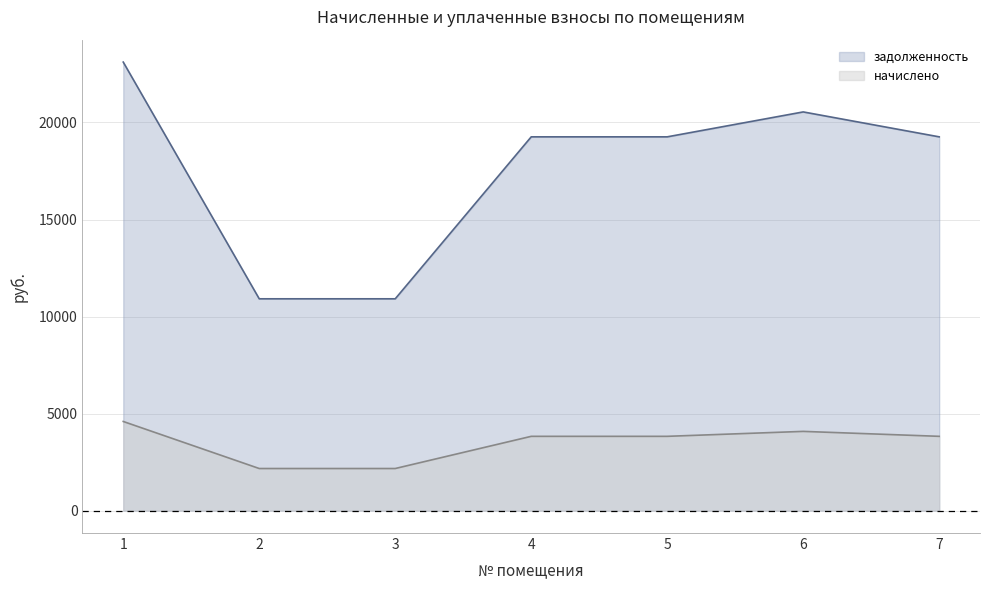

At how many categories does at least one series exceed 19119?

5